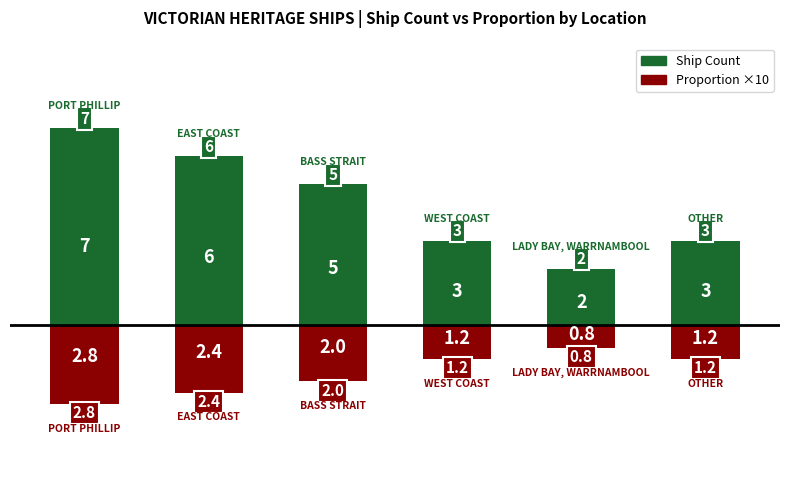

Read the value at West Coast.

3